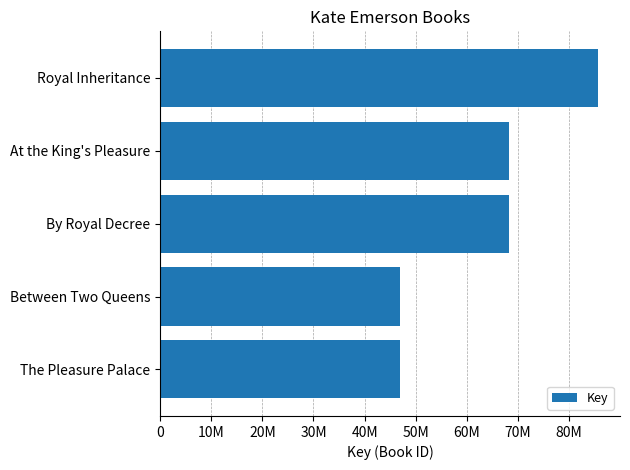

Are the bars horizontal?

Yes